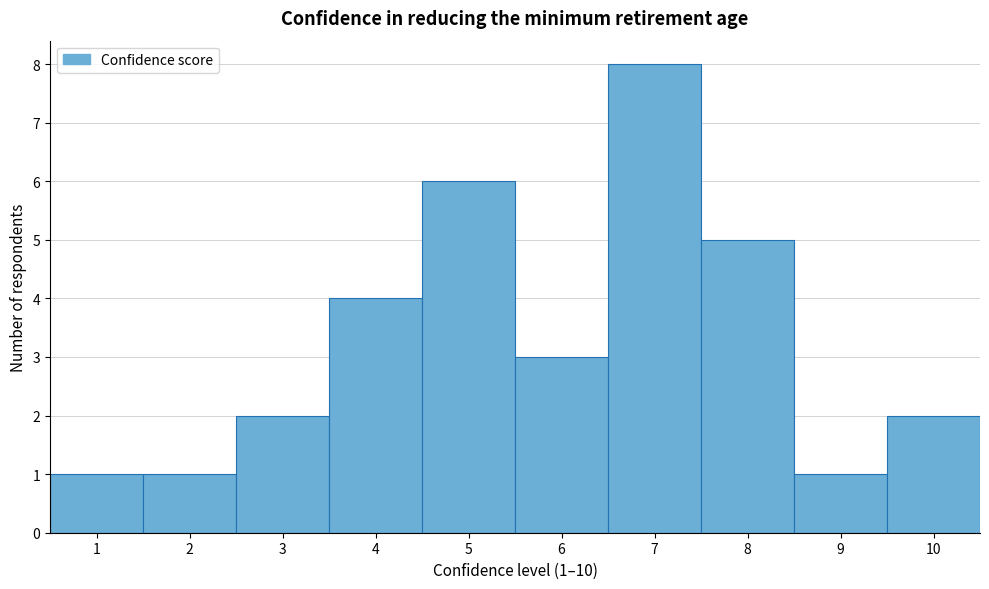

Which range on the x-axis has the tallest bar?

6.5 to 7.5